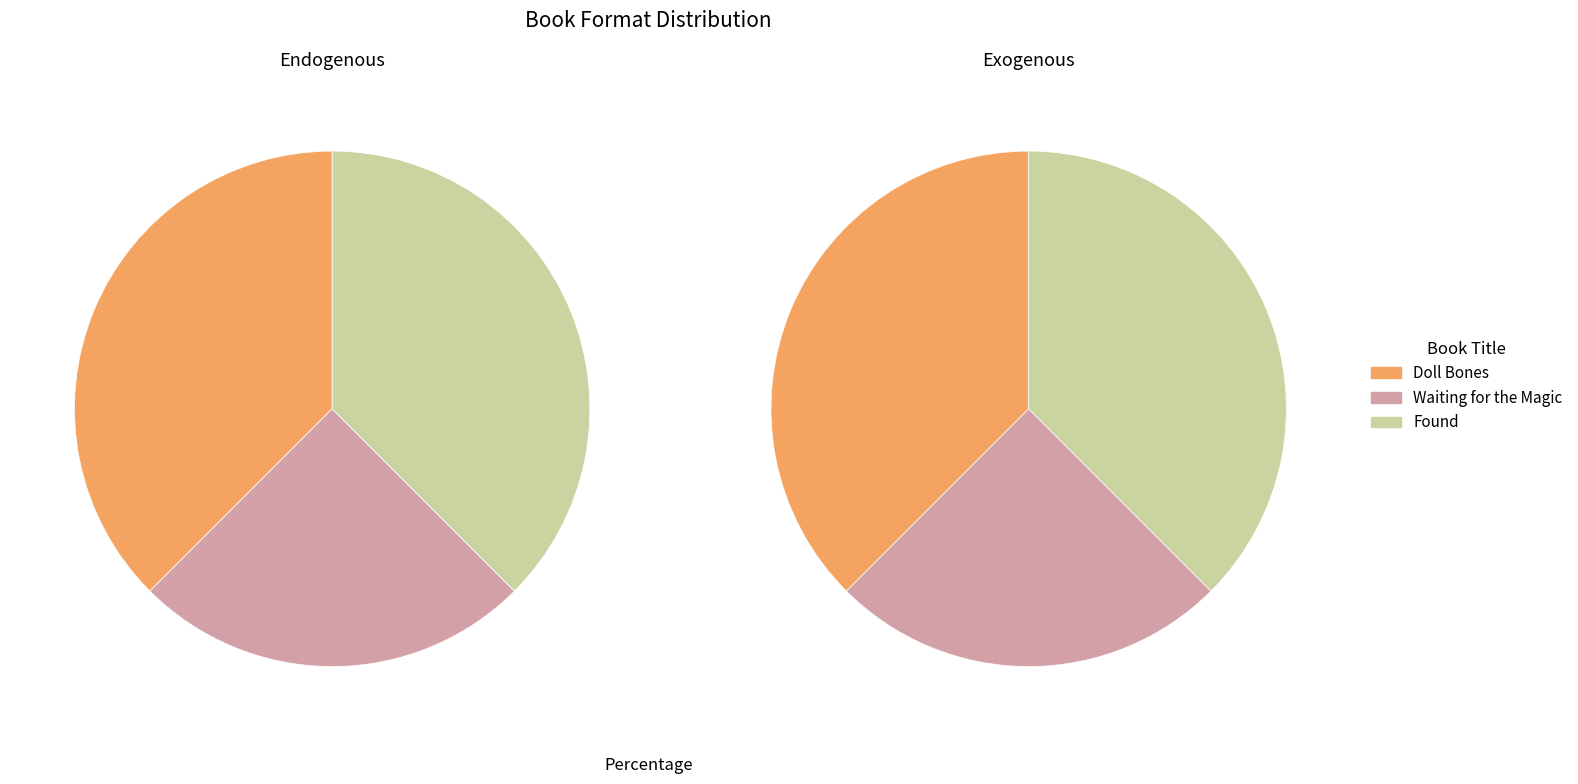

What percentage is the Doll Bones slice, to the nearest percent?

38%